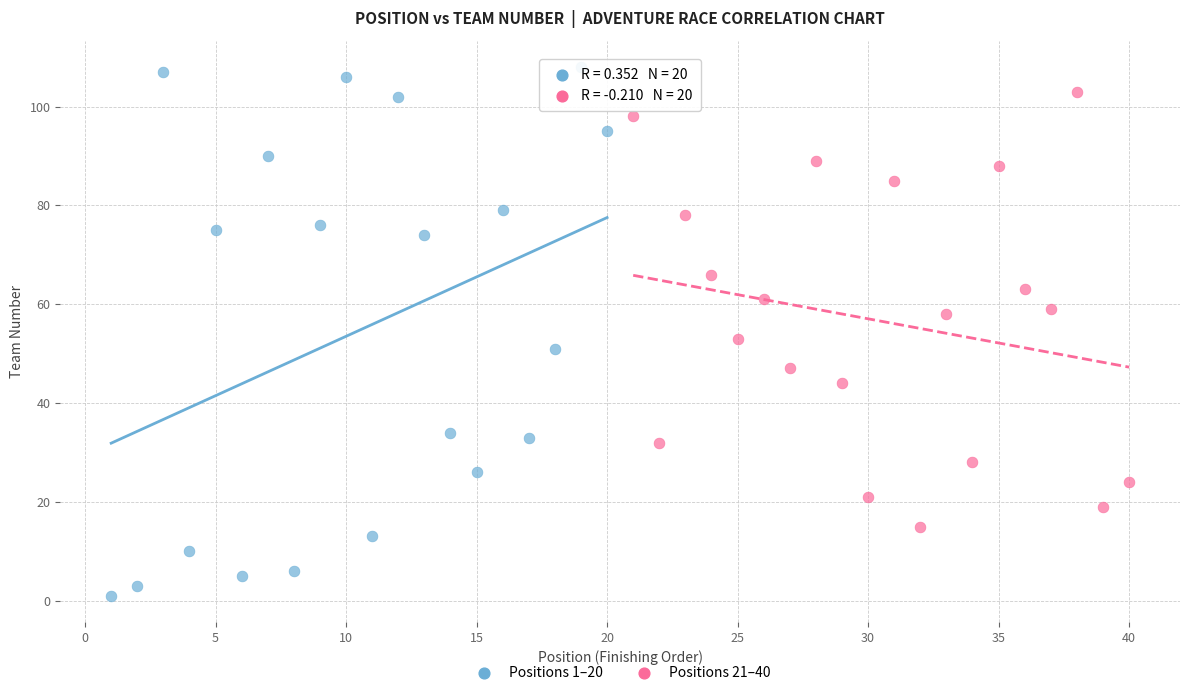

Which series reaches the maximum Y coordinate?

Positions 1–20